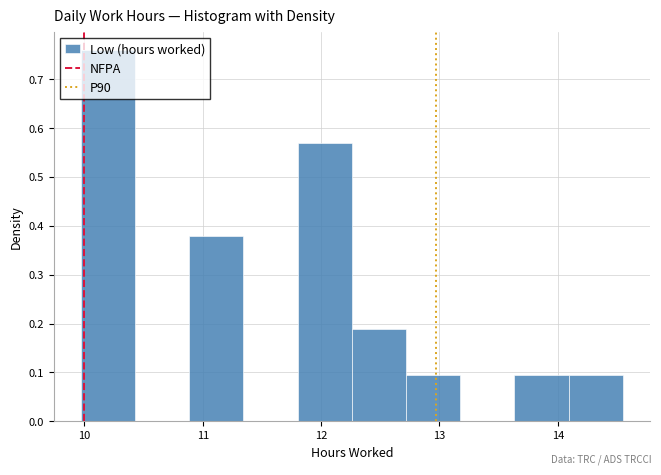

How tall is the bar that spans 10.9 to 11.3 on the x-axis? Neither the bar edges nor the heights are printed on the chart, so give them approximately, as read against the axes.

0.38